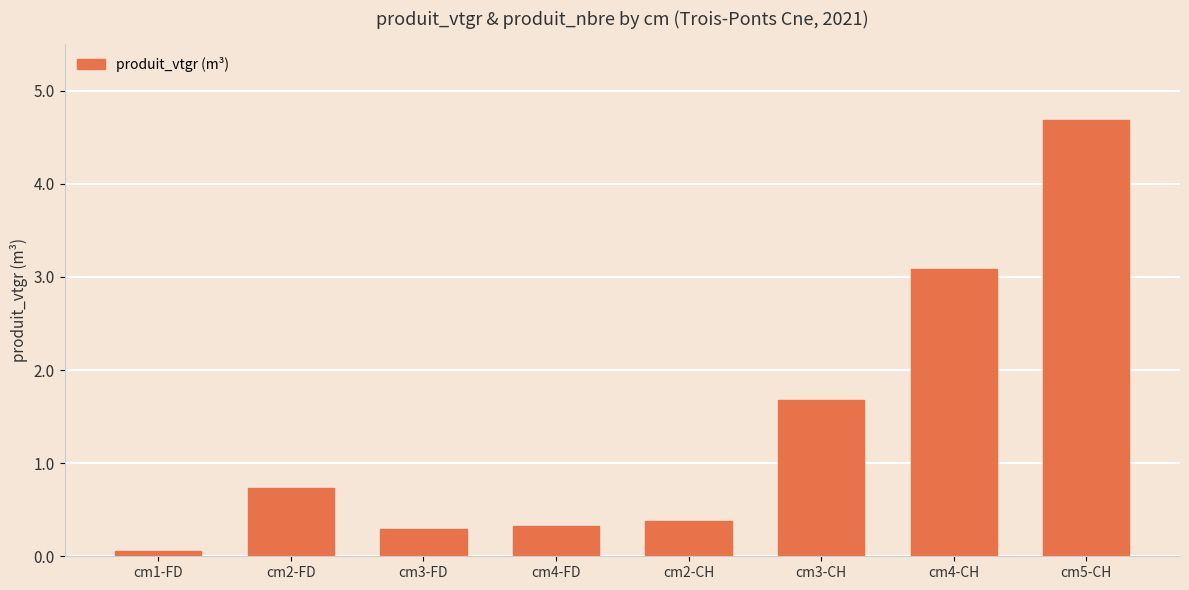

What is the sum of all values?

11.2